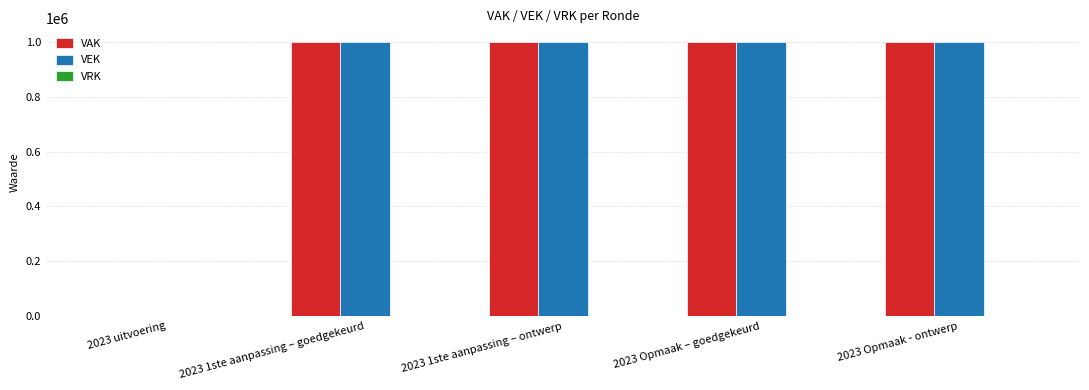

The value of VAK at 2023 Opmaak – goedgekeurd is 334045. True or false?

False